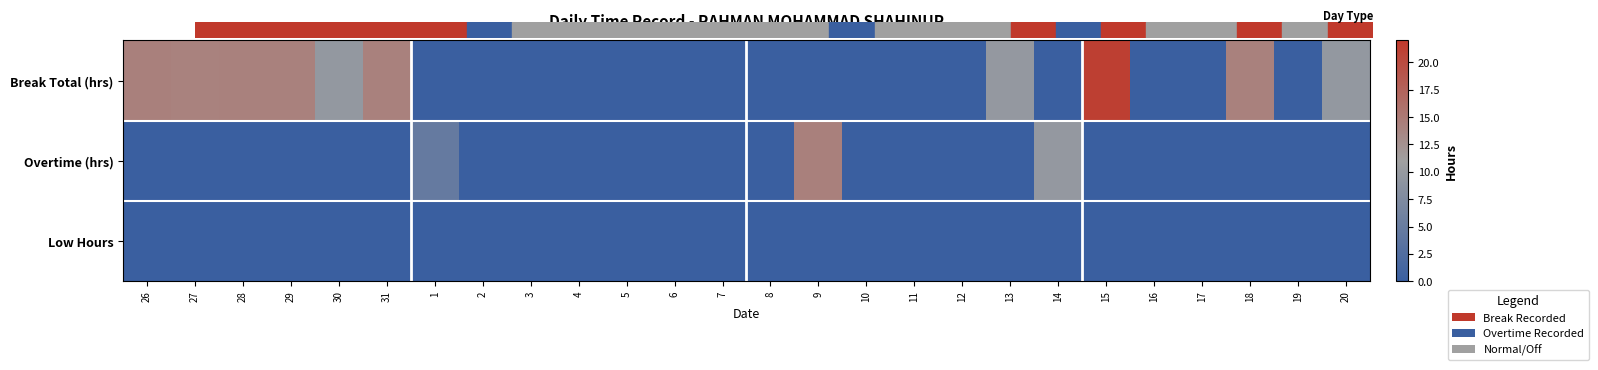

Reading left to right, what are all the values shown in this chart?

Break Total (hrs): 26=14.3	27=14.1	28=14.2	29=14.2	30=9.7	31=14.2	1=0.0	2=0.0	3=0.0	4=0.0	5=0.0	6=0.0	7=0.0	8=0.0	9=0.0	10=0.0	11=0.0	12=0.0	13=9.8	14=0.0	15=21.2	16=0.0	17=0.0	18=14.2	19=0.0	20=9.7
Overtime (hrs): 26=0.0	27=0.0	28=0.0	29=0.0	30=0.0	31=0.0	1=4.7	2=0.0	3=0.0	4=0.0	5=0.0	6=0.0	7=0.0	8=0.0	9=14.3	10=0.0	11=0.0	12=0.0	13=0.0	14=9.7	15=0.0	16=0.0	17=0.0	18=0.0	19=0.0	20=0.0
Low Hours: 26=0.0	27=0.0	28=0.0	29=0.0	30=0.0	31=0.0	1=0.0	2=0.0	3=0.0	4=0.0	5=0.0	6=0.0	7=0.0	8=0.0	9=0.0	10=0.0	11=0.0	12=0.0	13=0.0	14=0.0	15=0.0	16=0.0	17=0.0	18=0.0	19=0.0	20=0.0